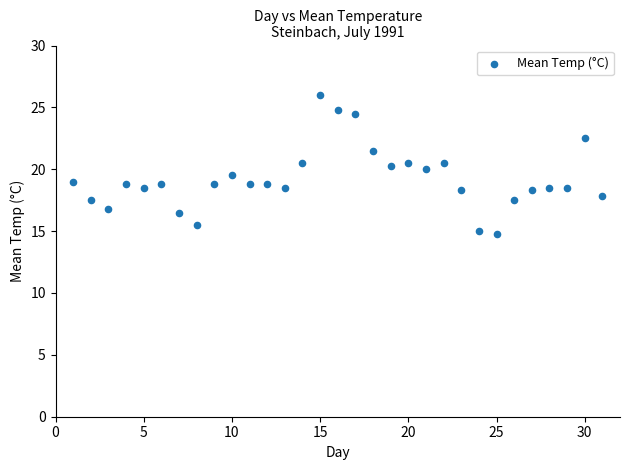

What is the range of Y values (max minus min)?

11.2